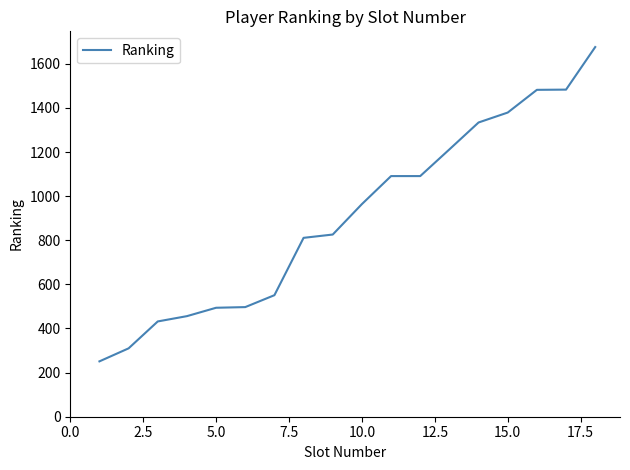

What is the difference between the maximum and minimum values?

1425